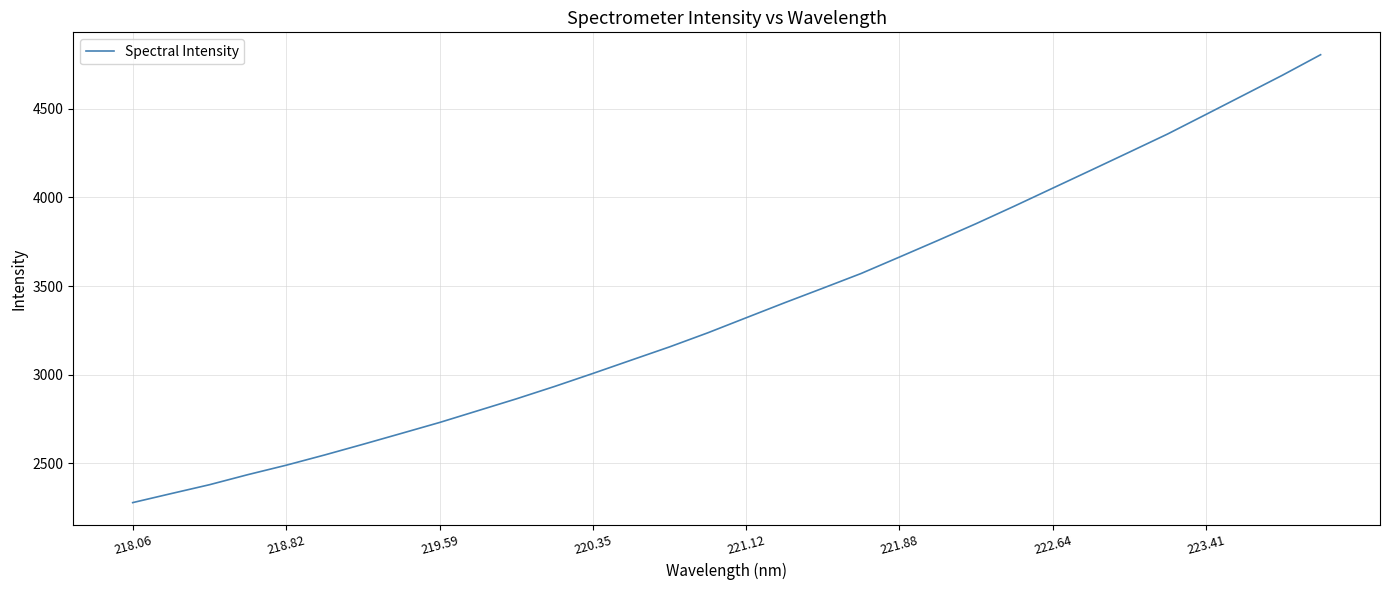

What is the smallest value displayed?

2278.1